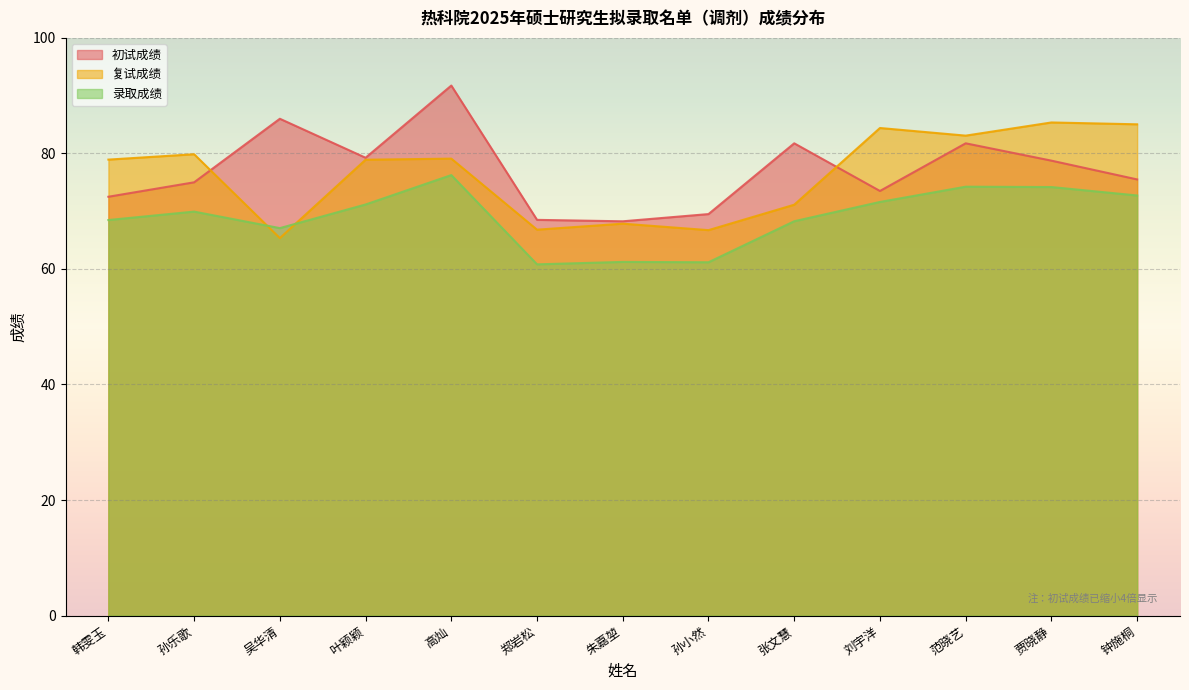

Reading left to right, list all the values displayed in this chart.

初试成绩: 72.5	75.0	86.0	79.2	91.8	68.5	68.2	69.5	81.8	73.5	81.8	78.8	75.5
复试成绩: 78.9	79.9	65.3	78.9	79.1	66.8	67.8	66.7	71.1	84.4	83.1	85.4	85.0
录取成绩: 68.5	69.9	67.1	71.2	76.2	60.8	61.2	61.2	68.3	71.6	74.2	74.2	72.7